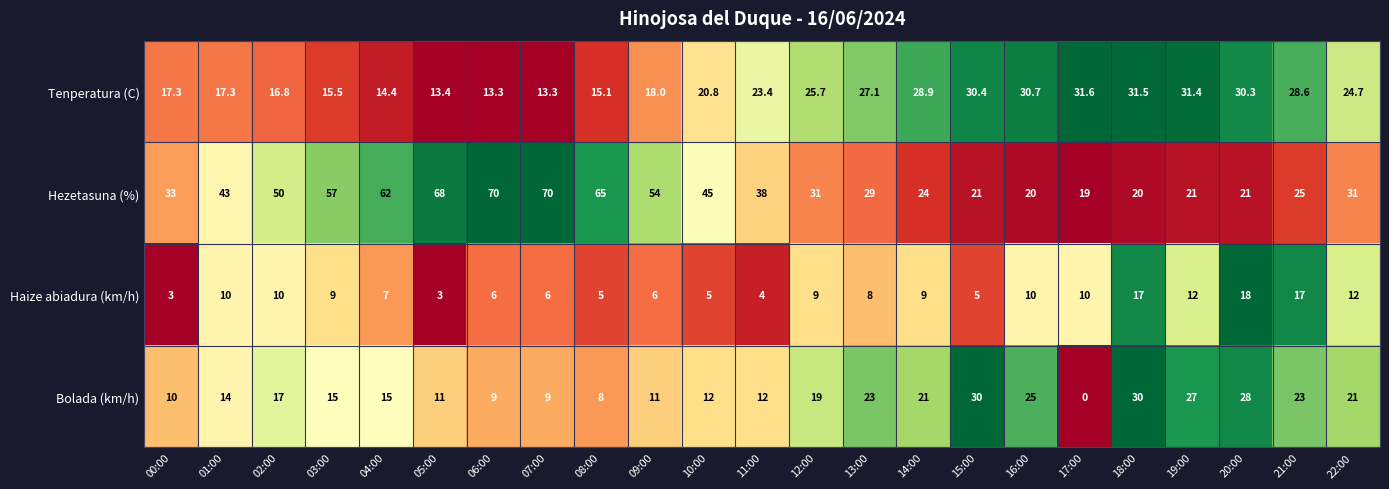

At 22:00, list the series in order from smallest to largest.

Haize abiadura (km/h), Bolada (km/h), Tenperatura (C), Hezetasuna (%)